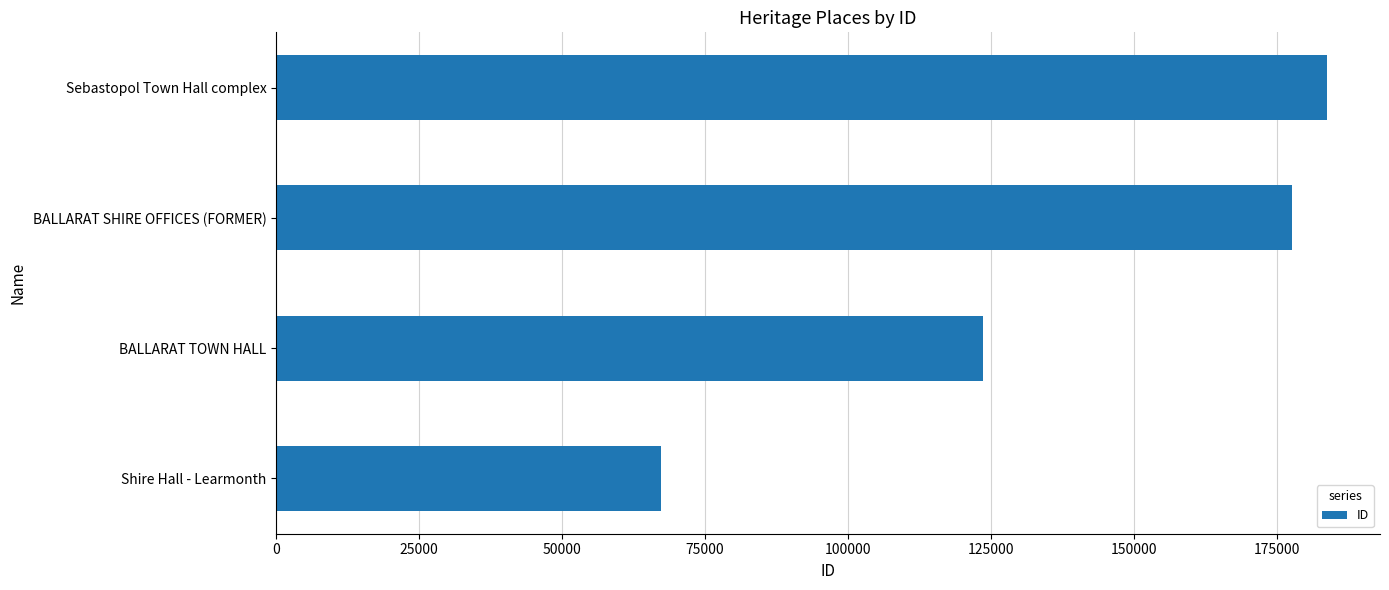

What is the difference between the second highest and minimum values?

110237